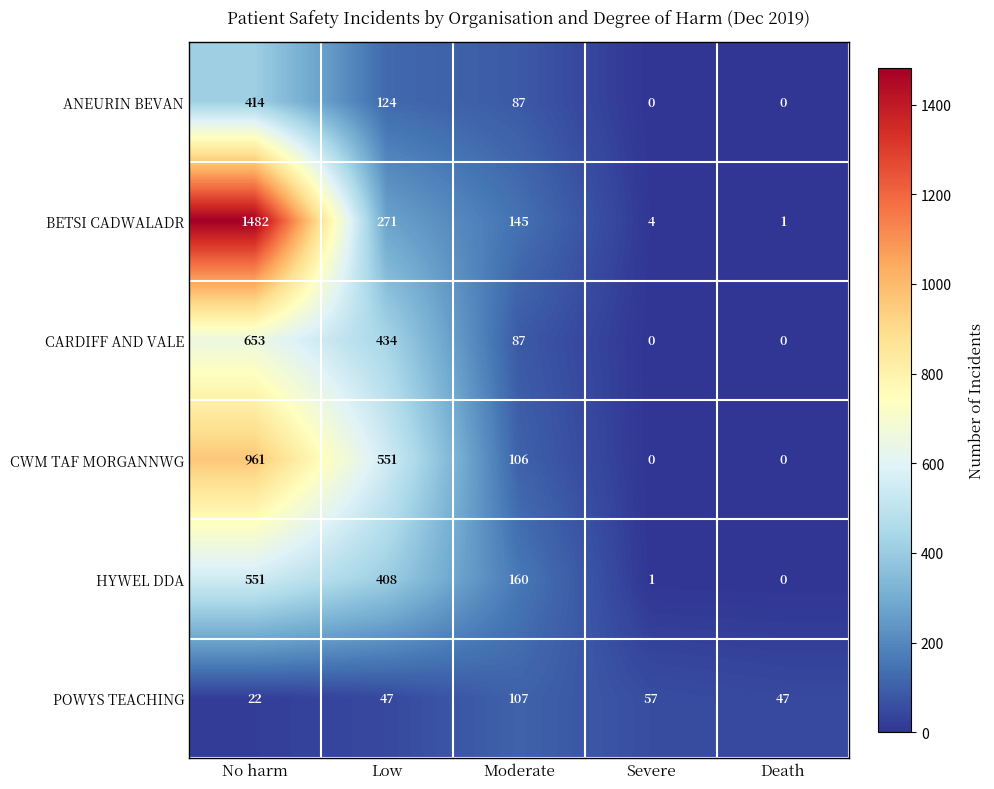

At how many categories does at least one series exceed 1270?

1